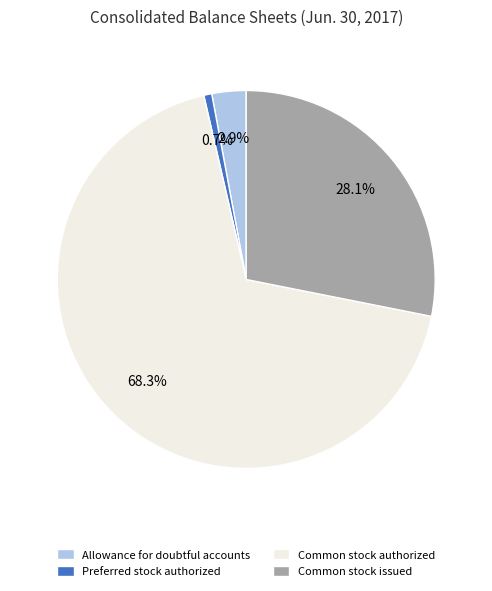

What percentage do Preferred stock authorized and Common stock authorized together represent?

69.0%